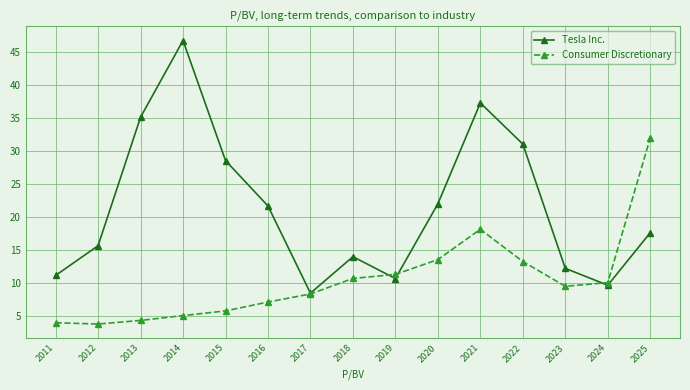

How many lines are shown in the chart?

2